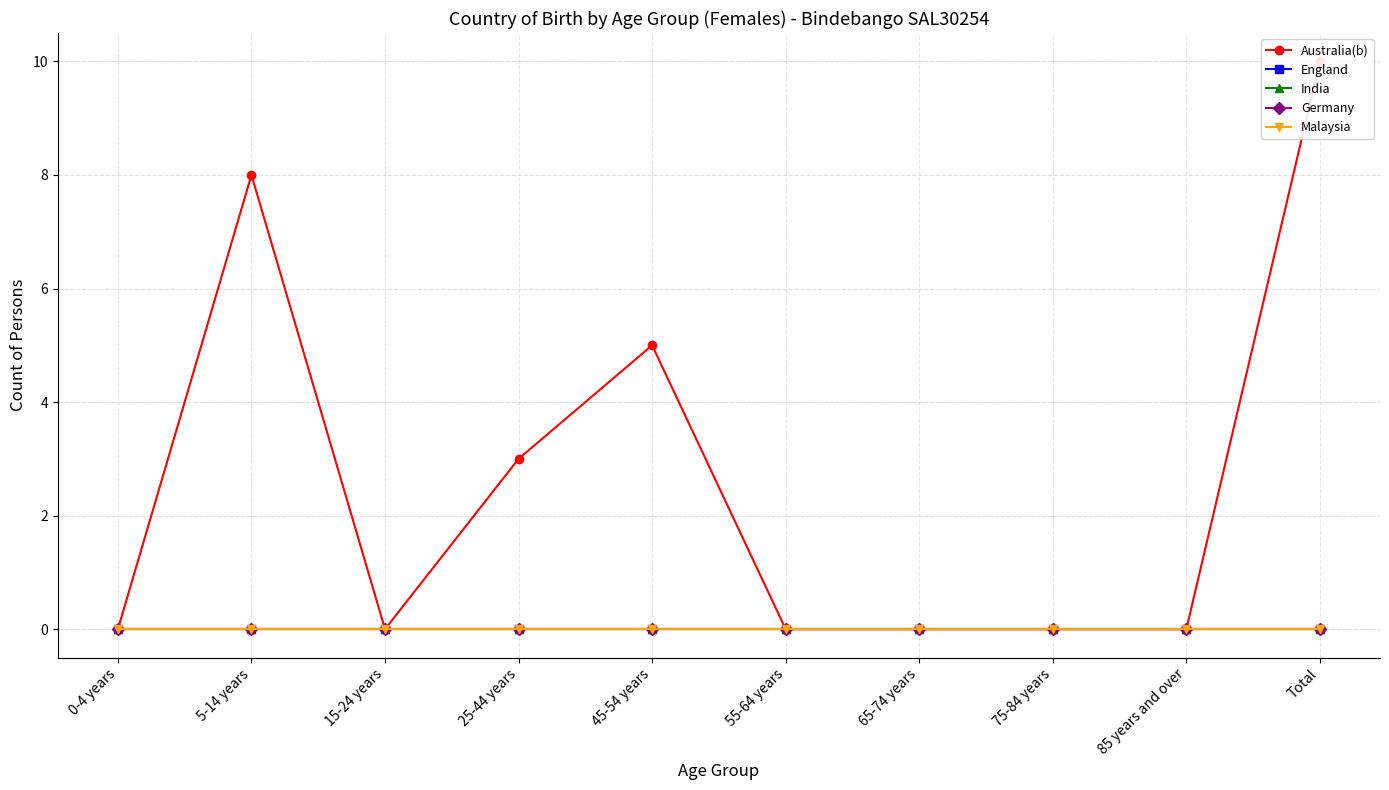

Does the chart have visible grid lines?

Yes